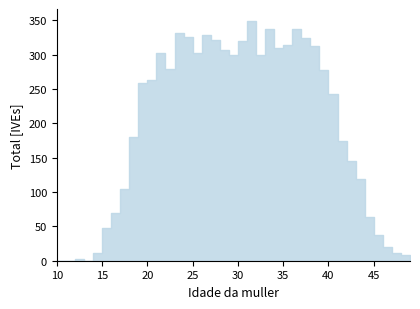

What is the value of the 15th point from the left?

326